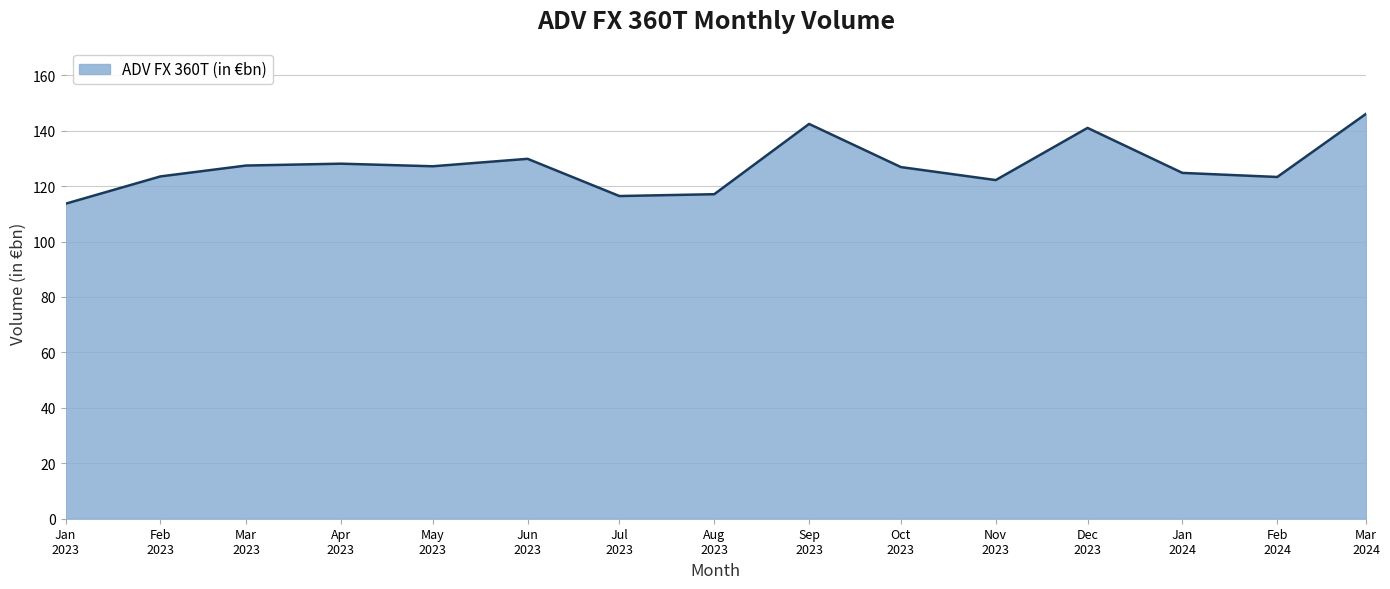

What is the smallest value displayed?

113.6